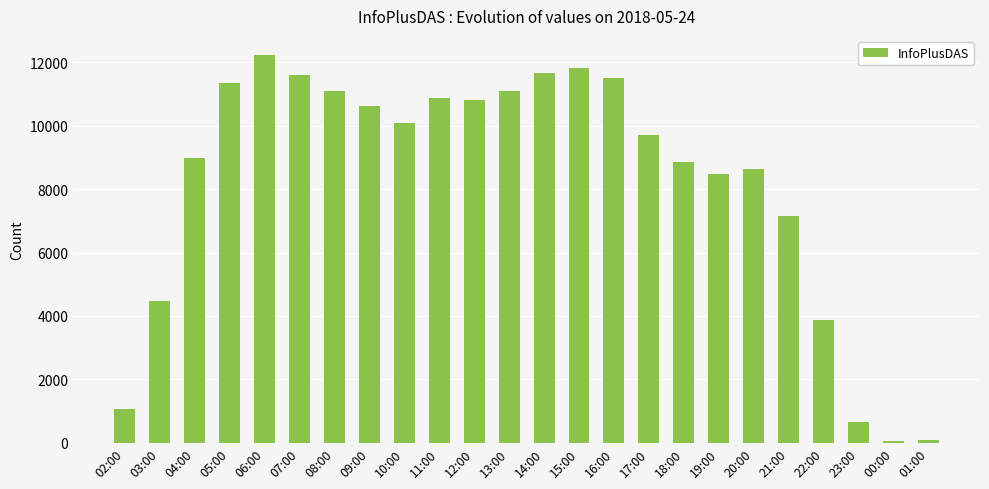

Where is the data nearest to the value 6137?

21:00